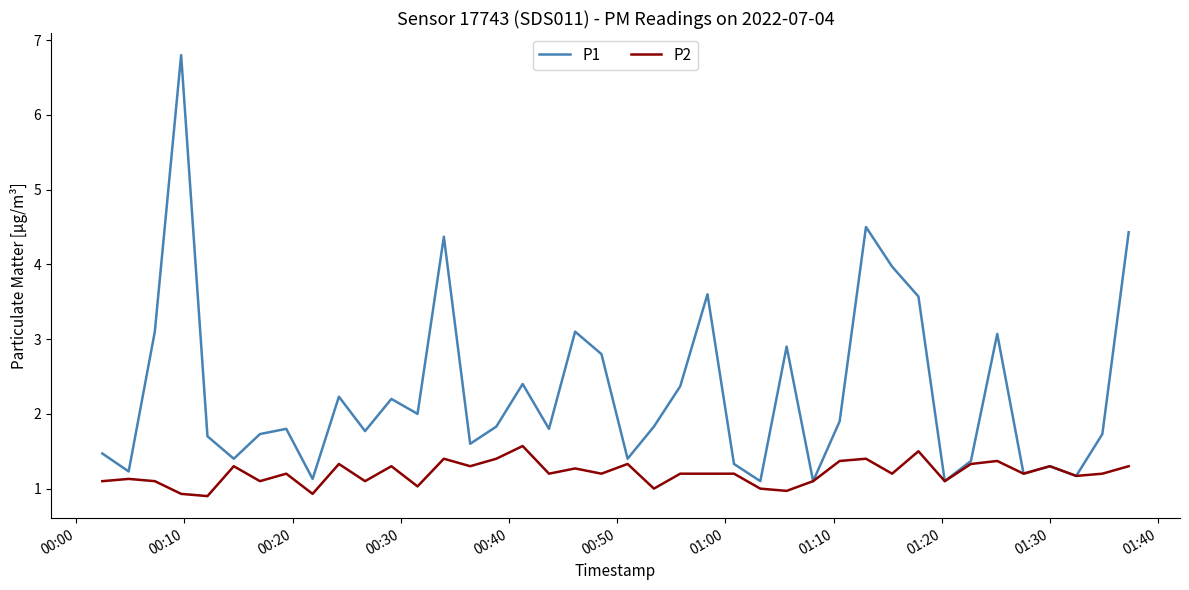

Reading left to right, transcribe all the data shown in this chart.

P1: 1.5	1.2	3.1	6.8	1.7	1.4	1.7	1.8	1.1	2.2	1.8	2.2	2.0	4.4	1.6	1.8	2.4	1.8	3.1	2.8	1.4	1.8	2.4	3.6	1.3	1.1	2.9	1.1	1.9	4.5	4.0	3.6	1.1	1.4	3.1	1.2	1.3	1.2	1.7	4.4
P2: 1.1	1.1	1.1	0.9	0.9	1.3	1.1	1.2	0.9	1.3	1.1	1.3	1.0	1.4	1.3	1.4	1.6	1.2	1.3	1.2	1.3	1.0	1.2	1.2	1.2	1.0	1.0	1.1	1.4	1.4	1.2	1.5	1.1	1.3	1.4	1.2	1.3	1.2	1.2	1.3